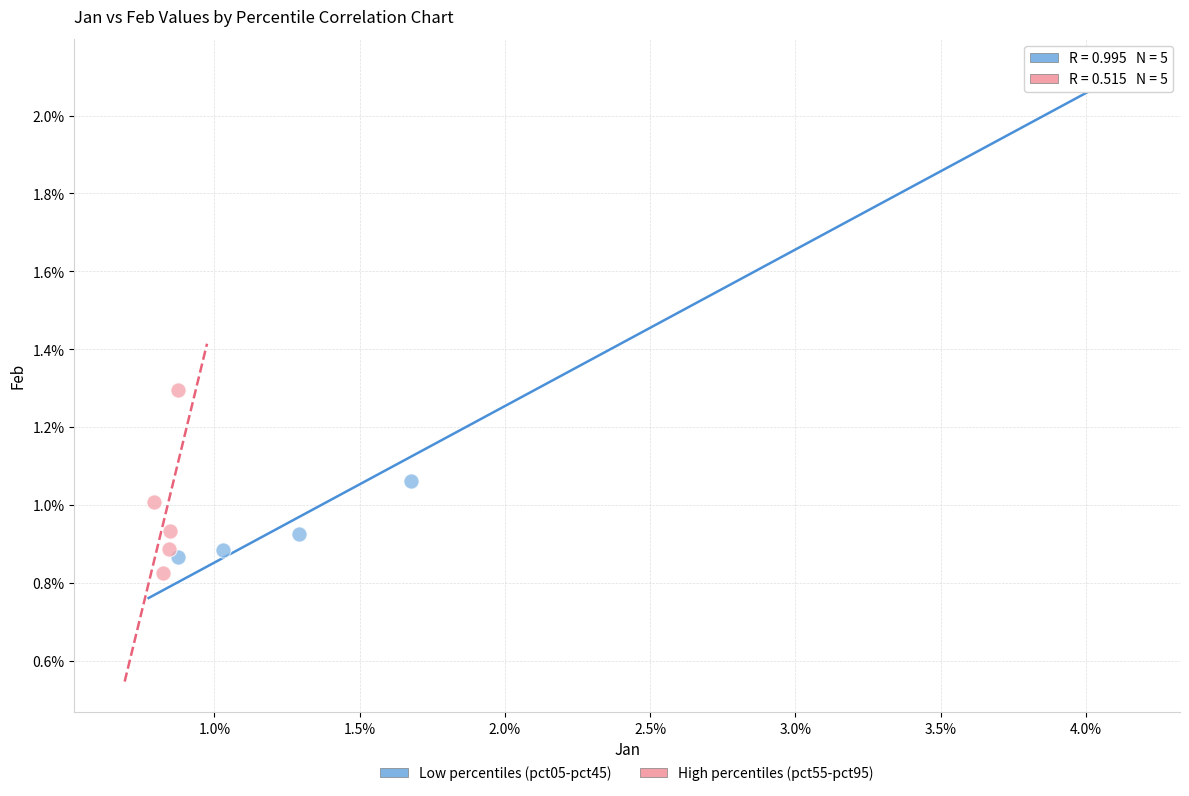

Which series reaches the maximum Y coordinate?

Low percentiles (pct05-pct45)